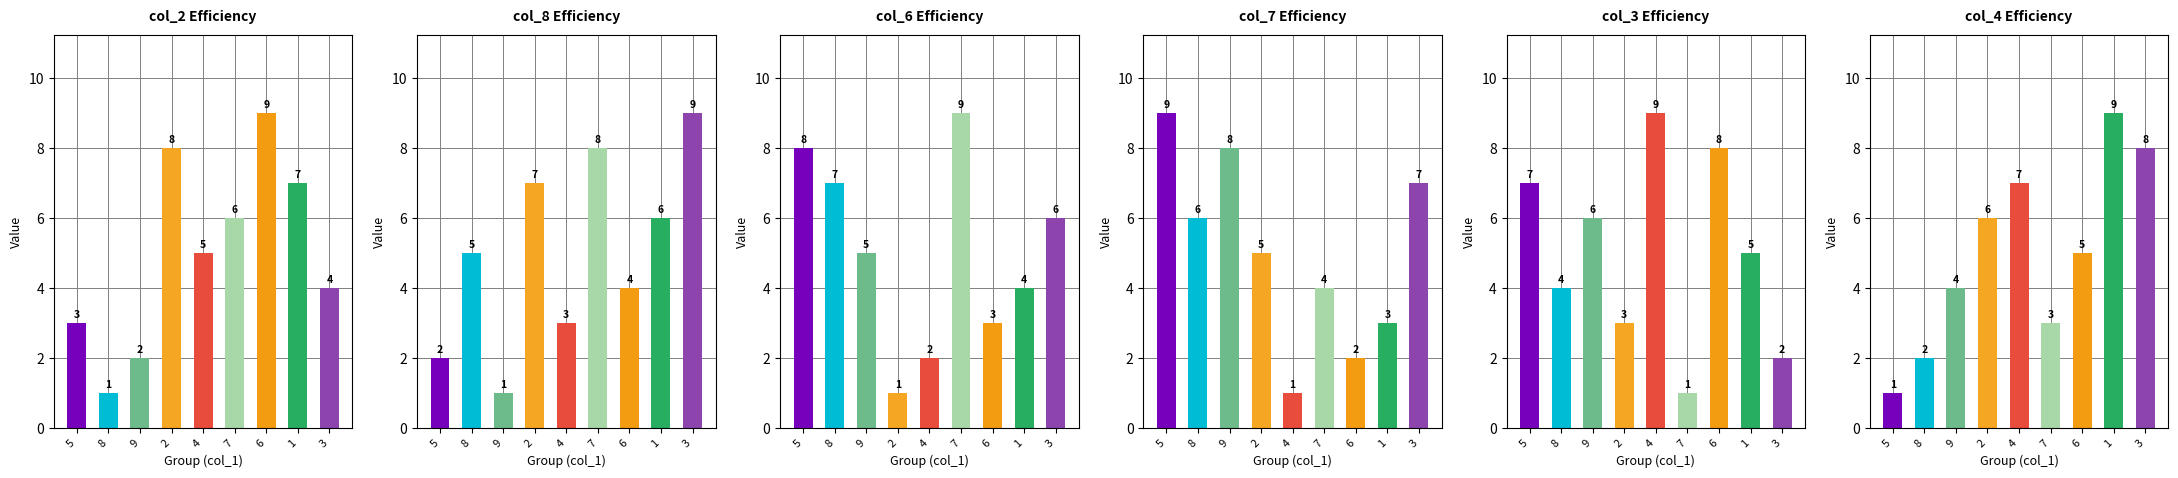

List the series in order of their peak value, highest first.

col_2, col_8, col_6, col_7, col_3, col_4